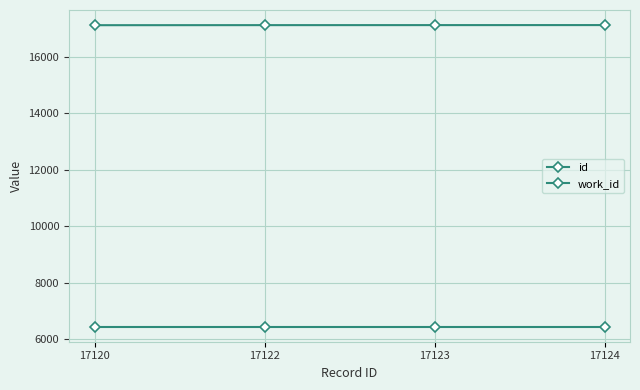

Does the chart display data point markers on the line(s)?

Yes